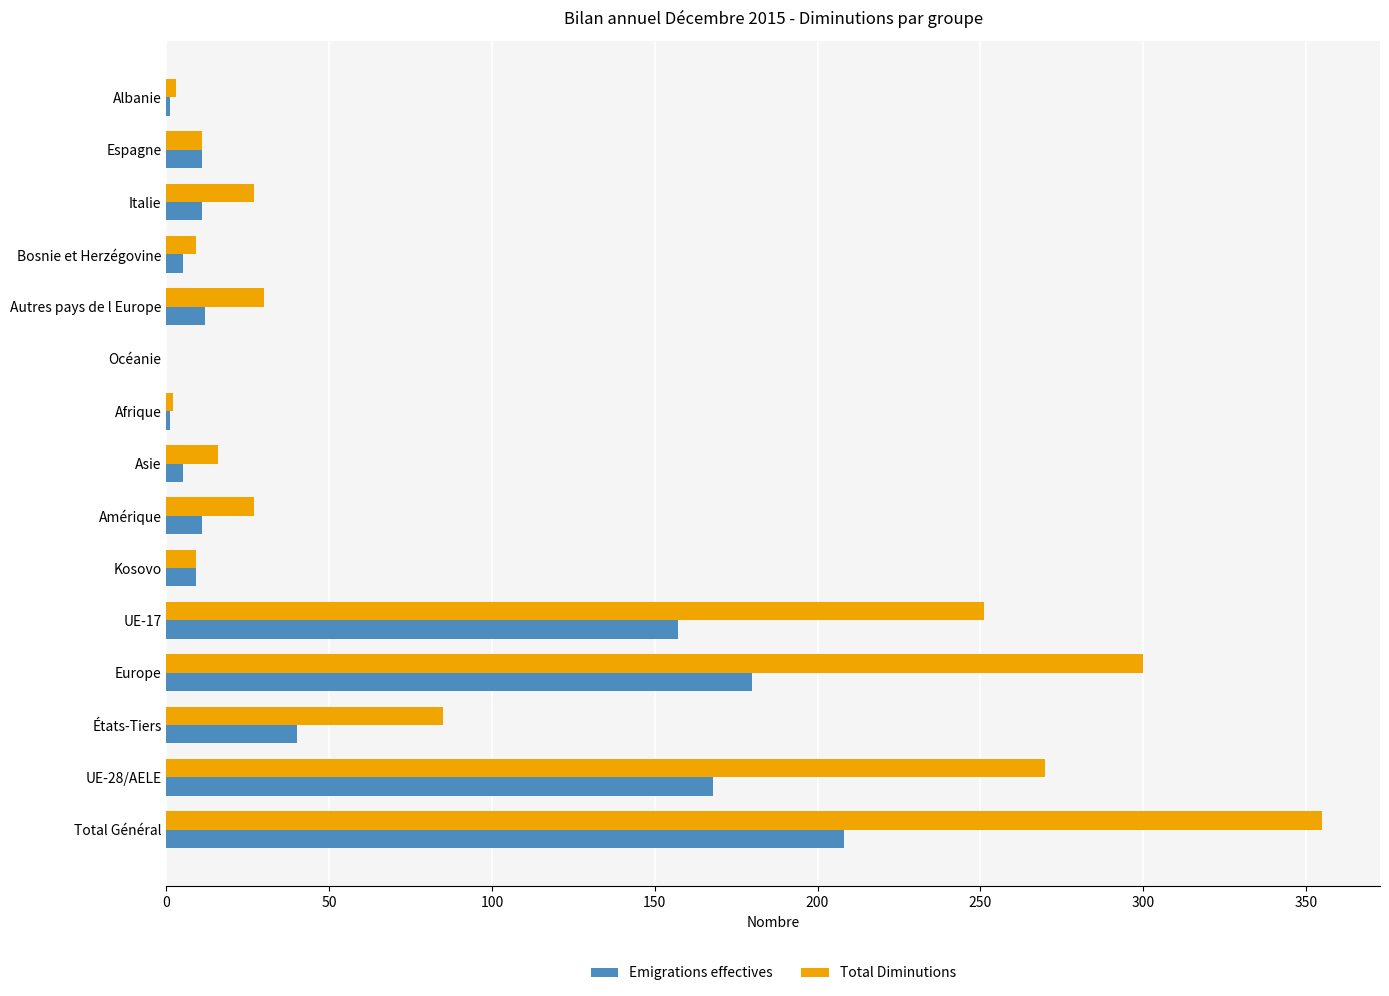

What is the highest value of the Emigrations effectives series?

208